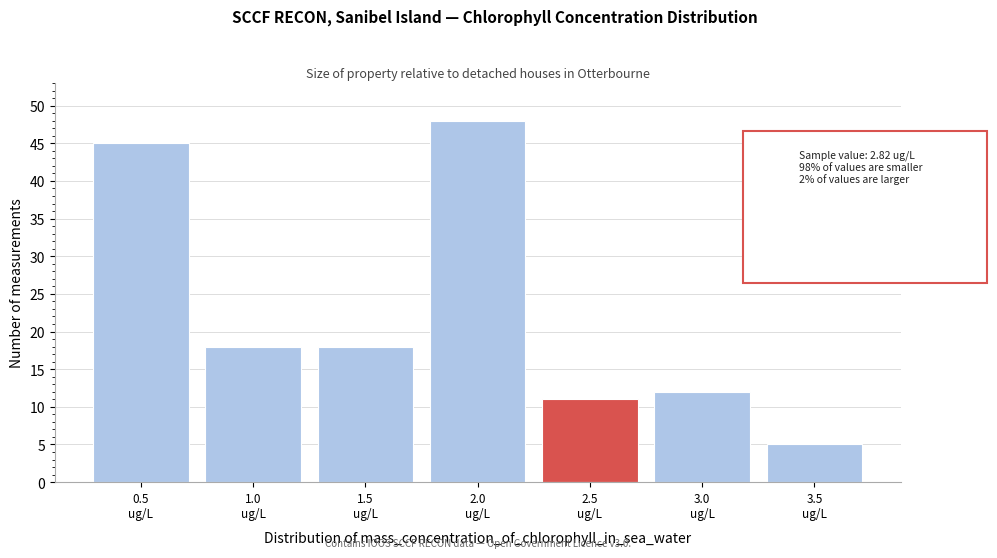

Reading left to right, extract all data points from this chart.

45	18	18	48	11	12	5